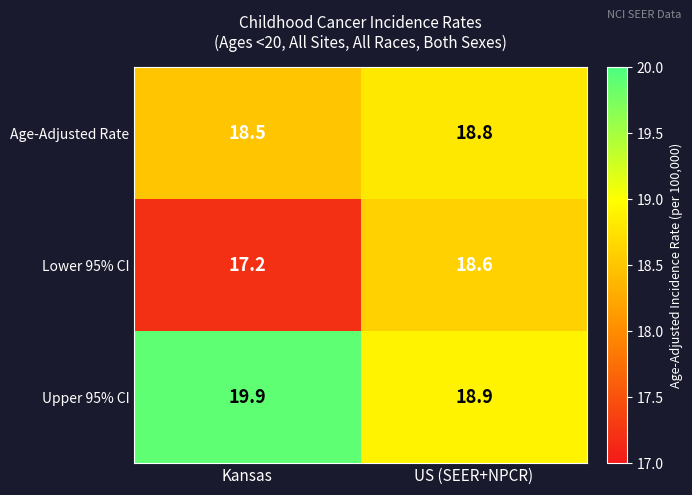

What is the difference between the highest and lowest values at US (SEER+NPCR)?

0.3